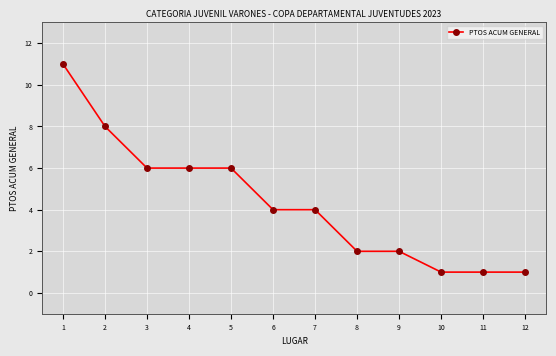

How many distinct data groups are displayed?

1